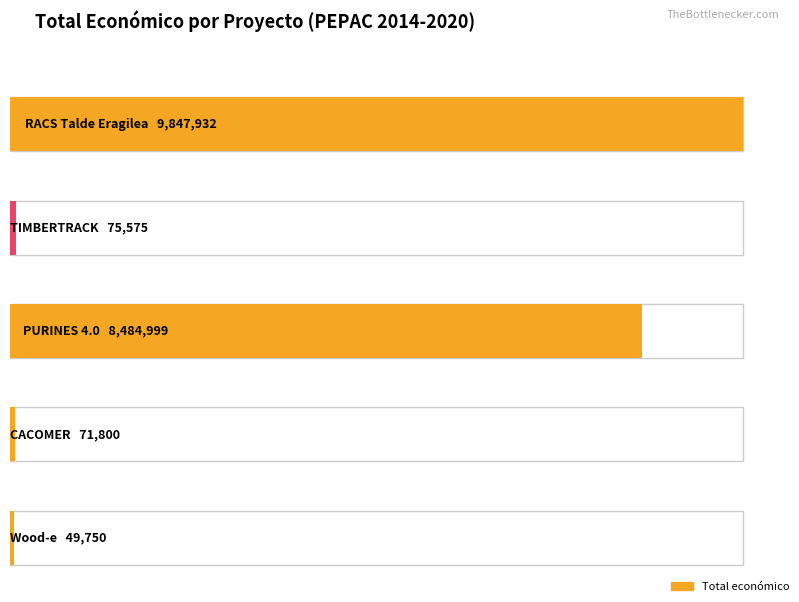

Reading left to right, what are all the values shown in this chart?

2019=9847932	2018=75575	2018=8484999	2017=71800	2018=49750